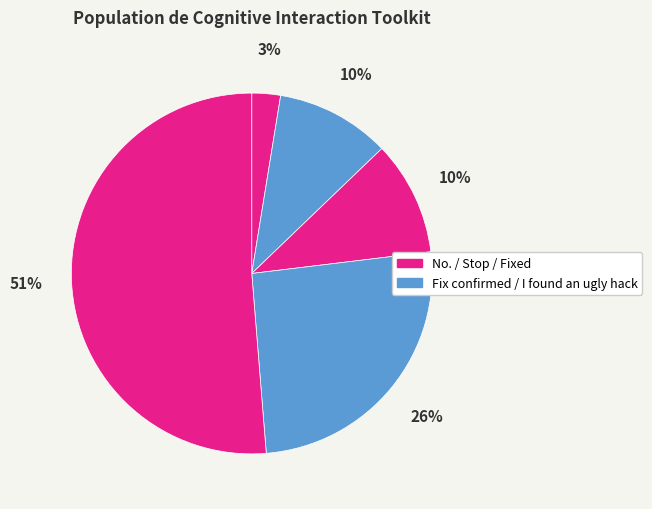

How many slices are in this pie chart?

5